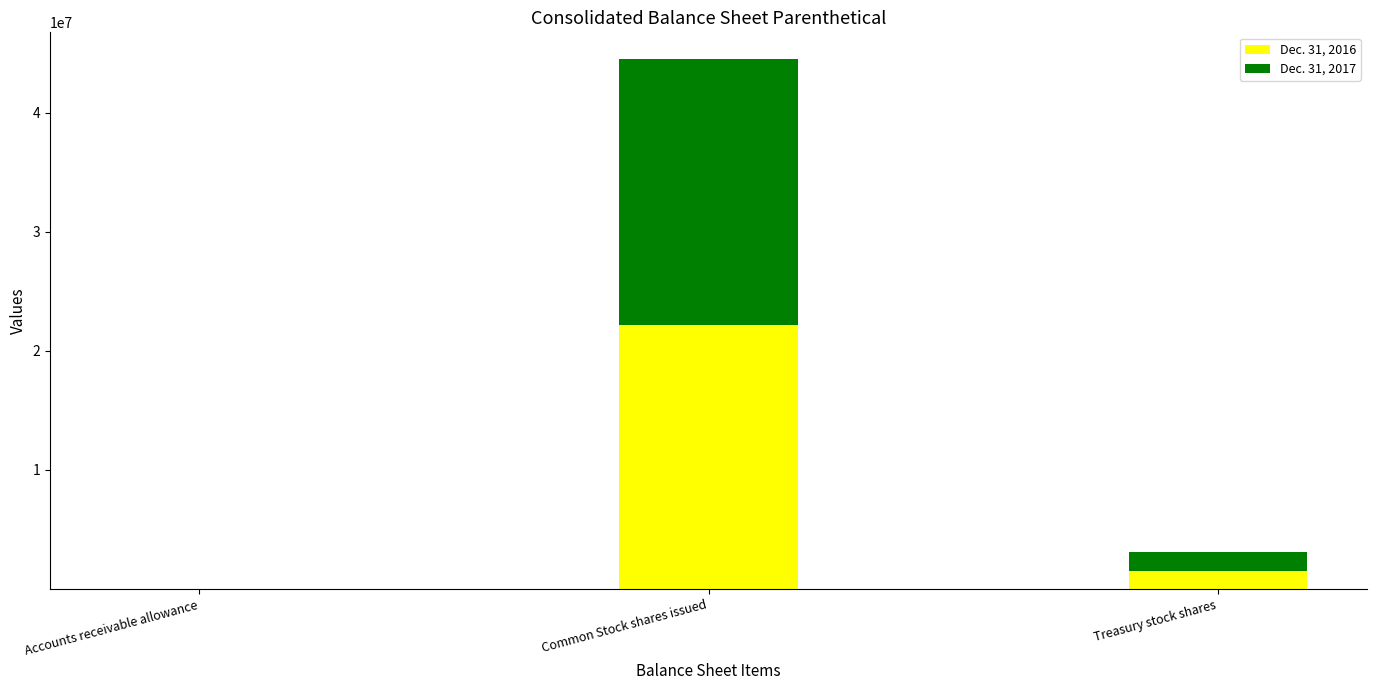

At which category is the sum across all series the highest?

Common Stock shares issued